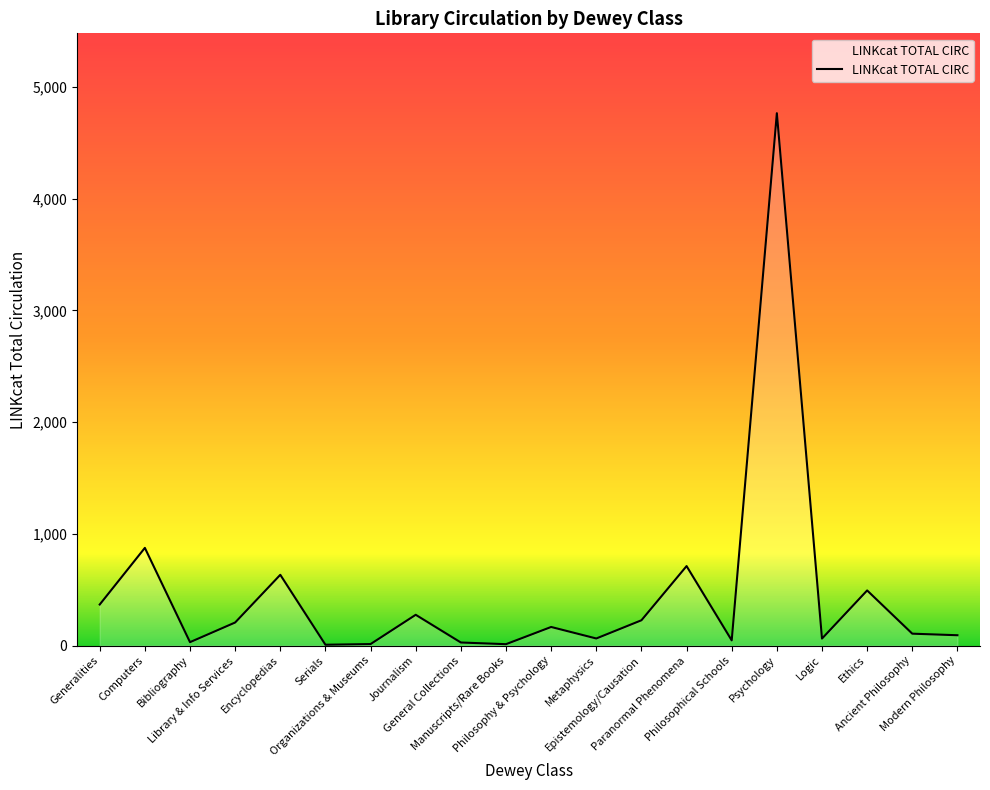

Is it true that the value at Library & Info Services is 207?

True